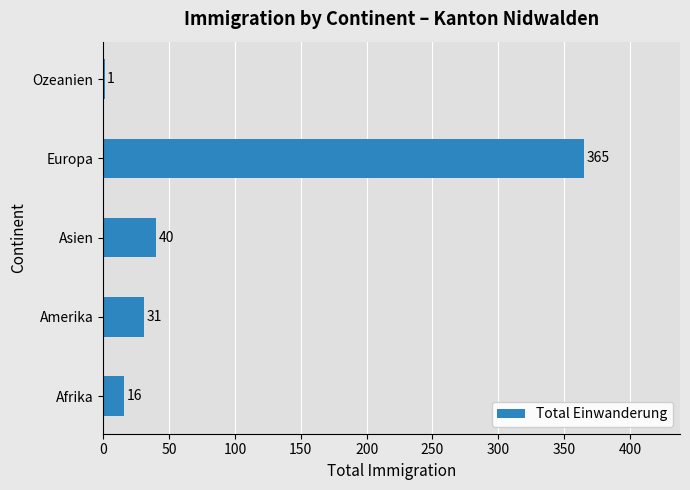

How many data points does each series have?

5